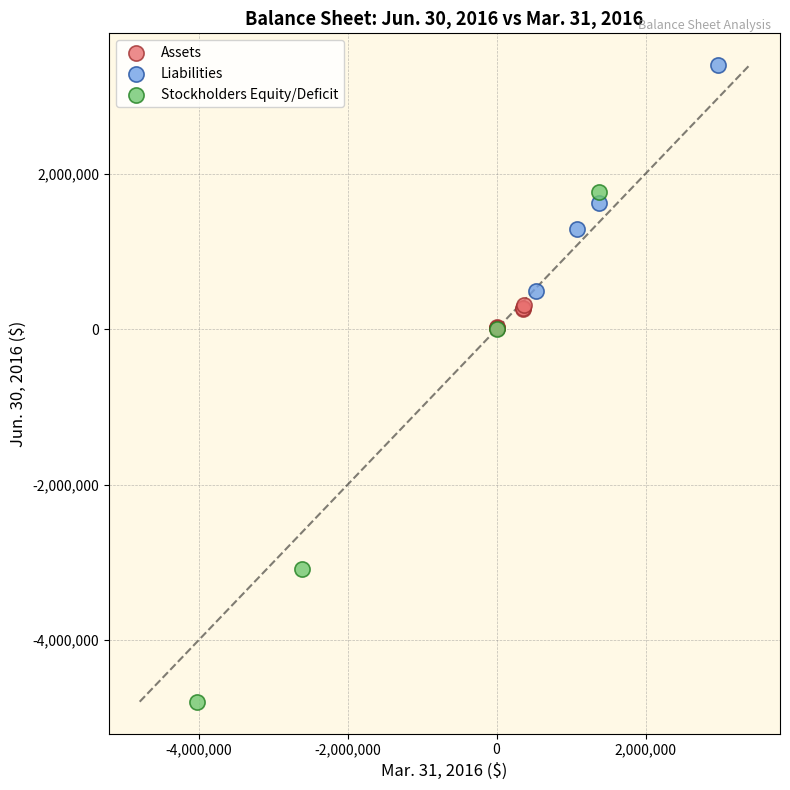

Which series has the largest Y range (max minus min)?

Stockholders Equity/Deficit